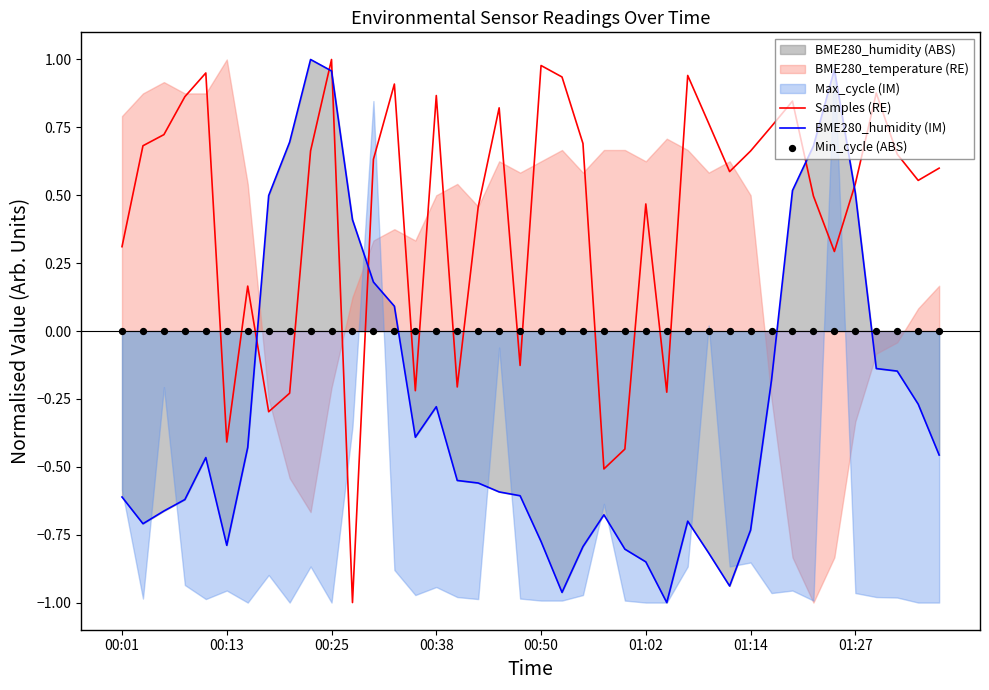

True or false: Samples (RE) has a value of 0.2 at 01:27.

False